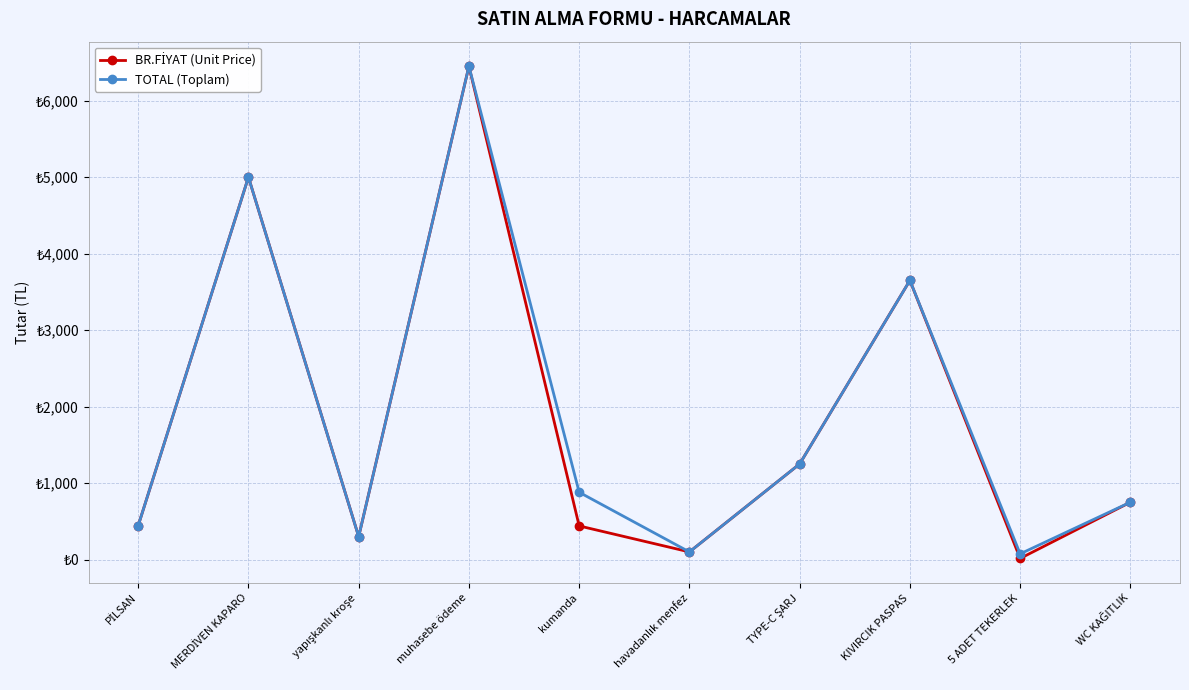

True or false: BR.FİYAT (Unit Price) has a value of 1741 at TYPE-C ŞARJ.

False